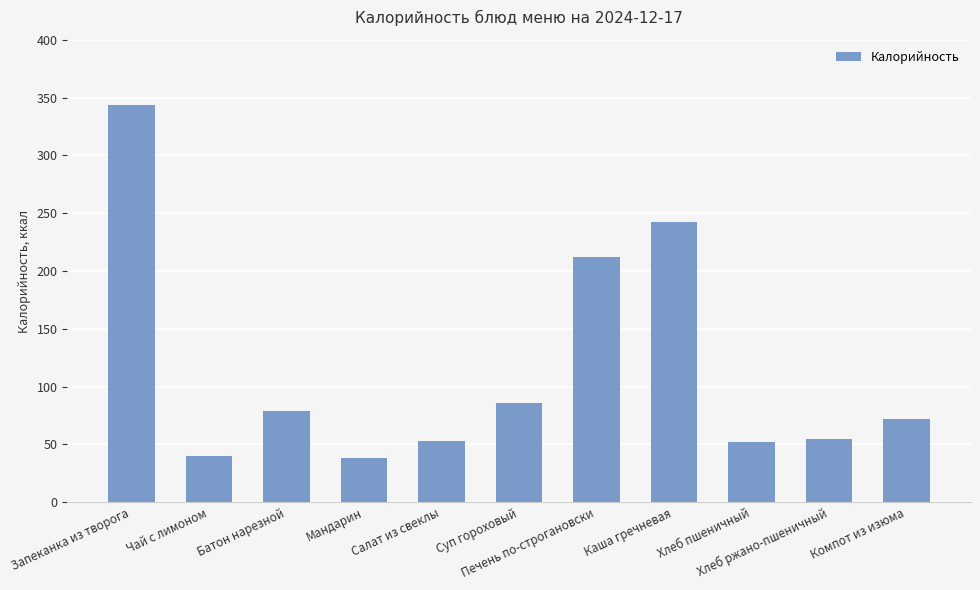

What is the average value?

115.6